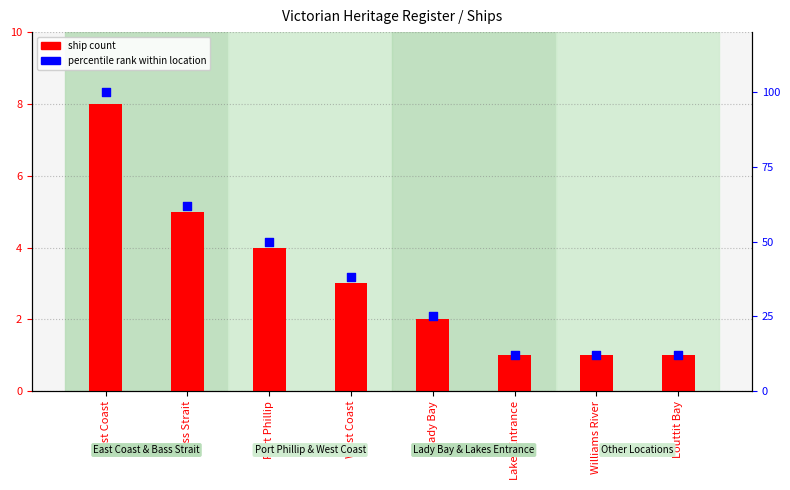

Which series has the largest total across all categories?

percentile rank within location